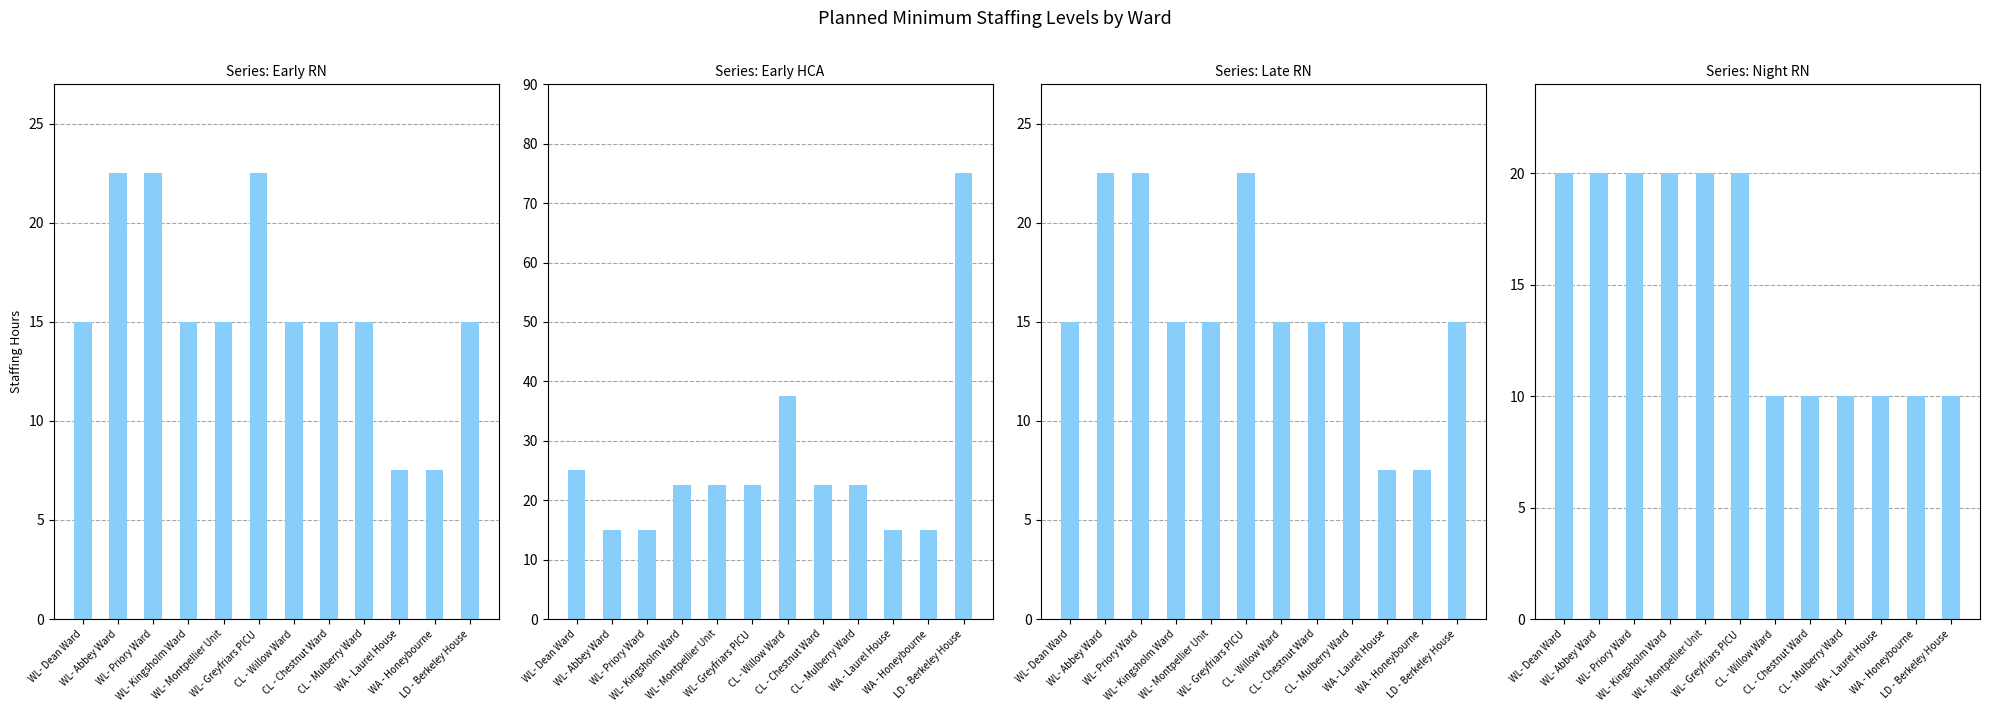

What is the spread (max minus min) of values at WL- Greyfriars PICU?

2.5